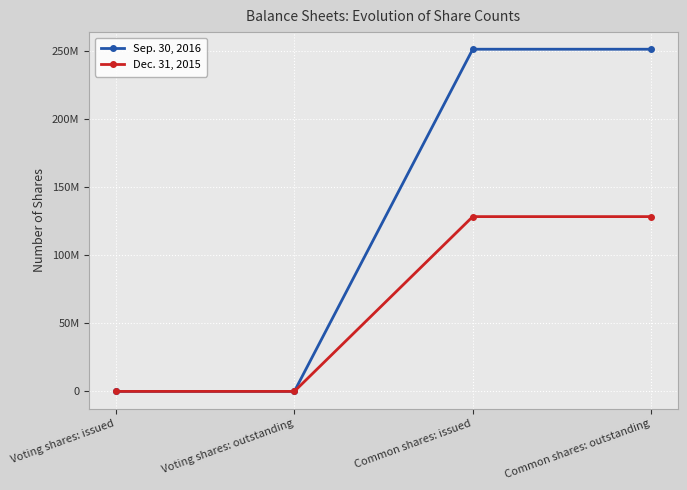

Is it true that Dec. 31, 2015 equals 68764328 at Common shares: outstanding?

False